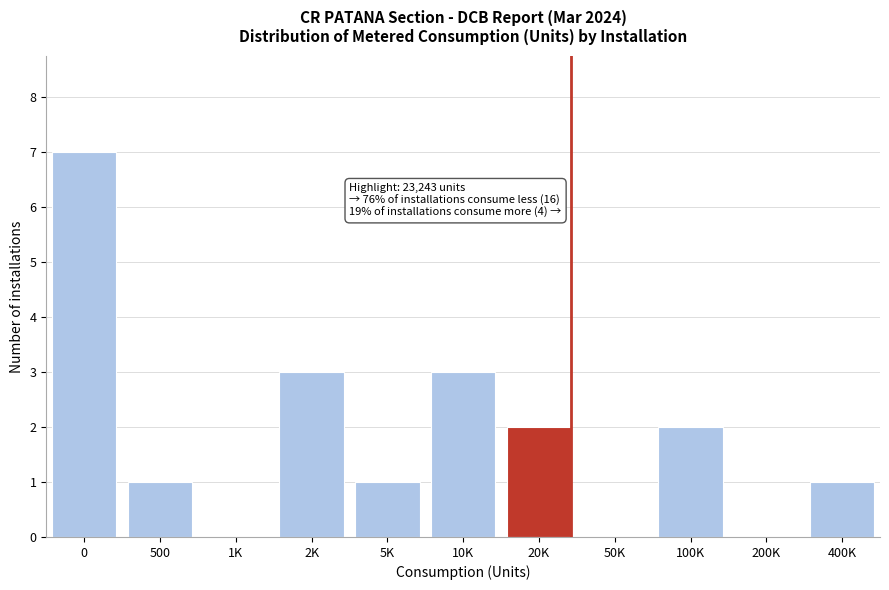

Reading right to left, what are all the values shown in this chart?

400K=1	200K=0	100K=2	50K=0	20K=2	10K=3	5K=1	2K=3	1K=0	500=1	0=7